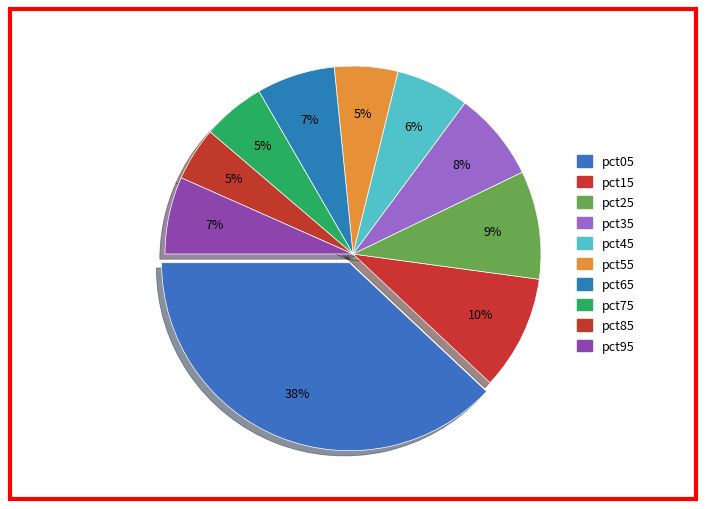

How many slices are in this pie chart?

10